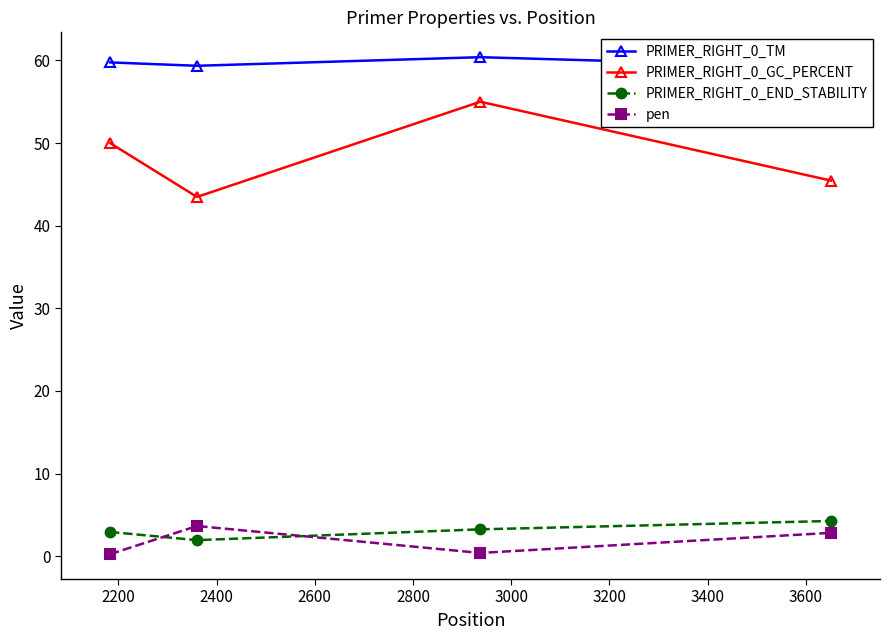

Reading left to right, transcribe all the data shown in this chart.

PRIMER_RIGHT_0_TM: 59.8	59.3	60.4	59.2
PRIMER_RIGHT_0_GC_PERCENT: 50.0	43.5	55.0	45.5
PRIMER_RIGHT_0_END_STABILITY: 2.9	1.9	3.2	4.3
pen: 0.2	3.7	0.4	2.8